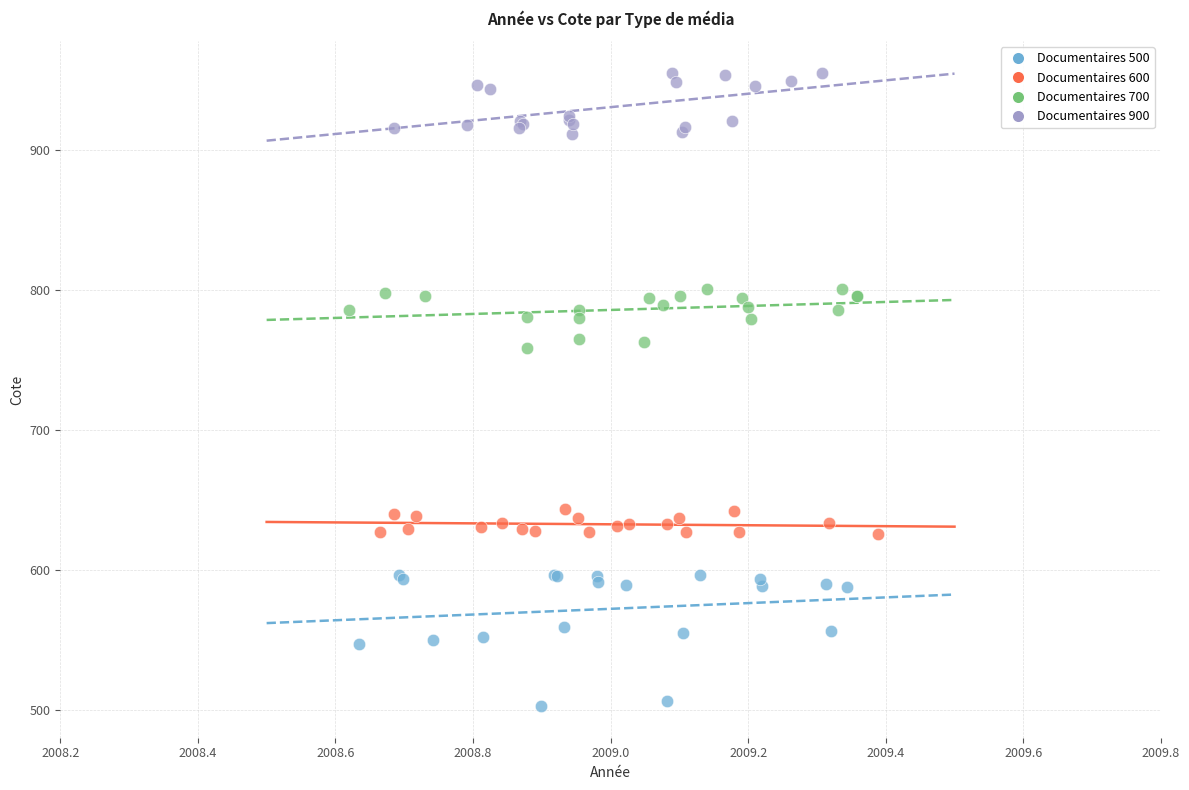

Which series contains the highest Y value?

Documentaires 900